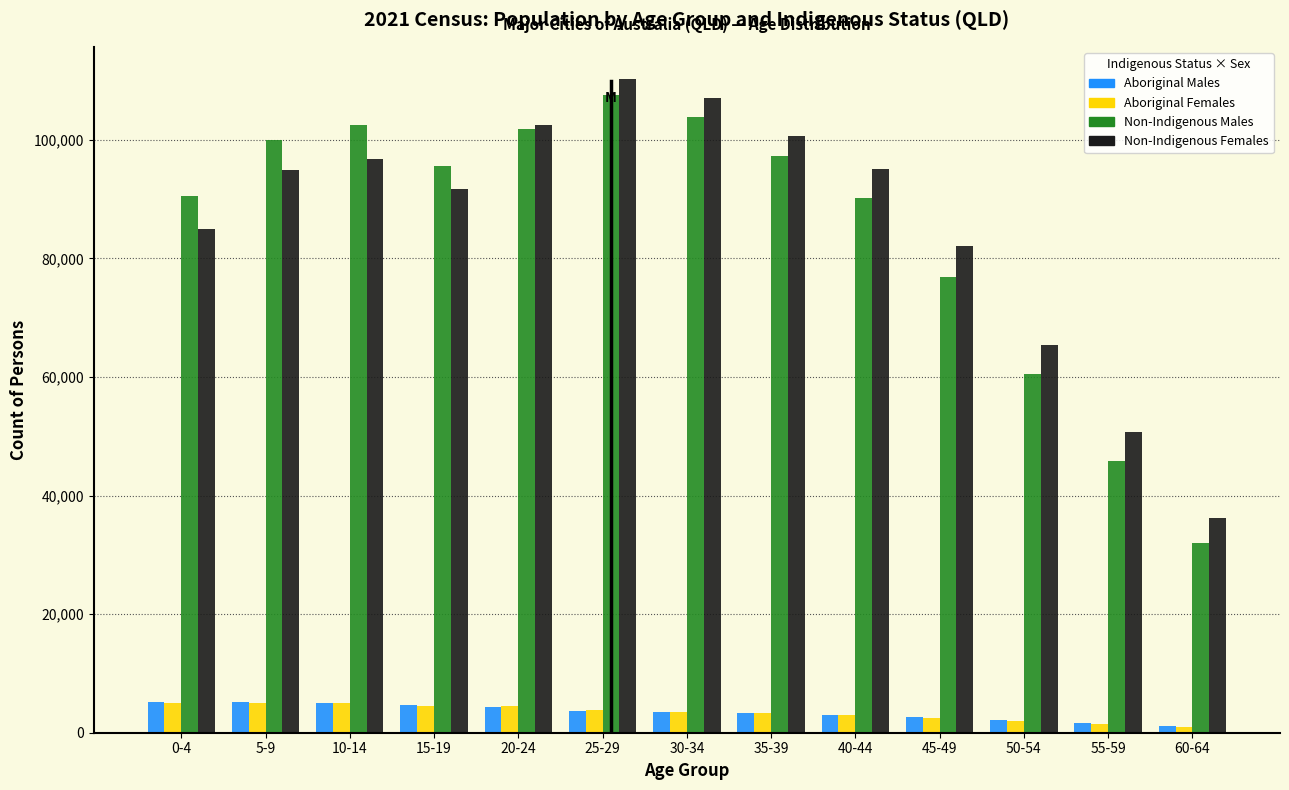

Is the value of Aboriginal Females at 35-39 greater than the value of Non-Indigenous Males at 50-54?

No